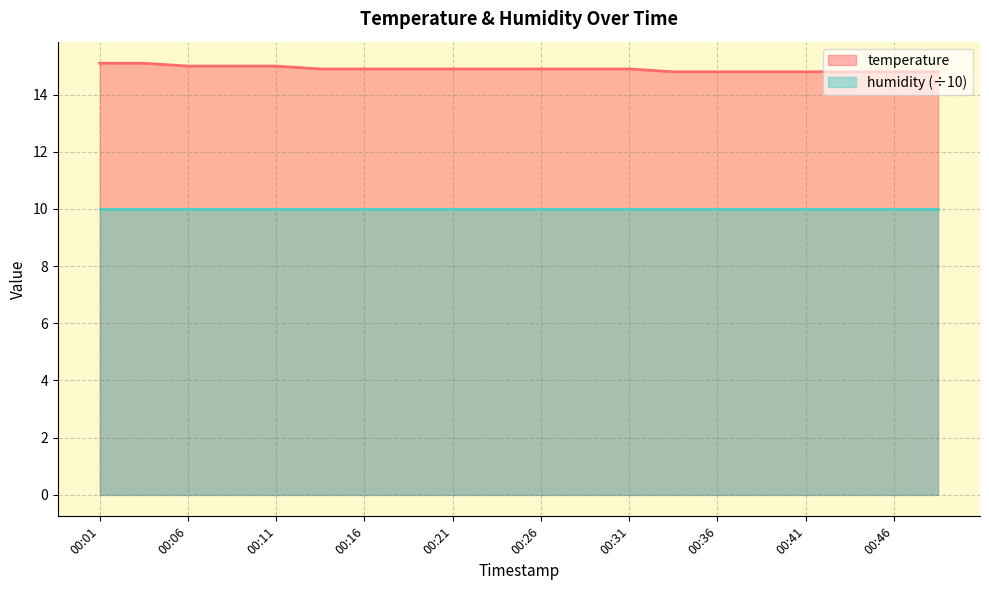

Does the chart display data point markers on the line(s)?

No